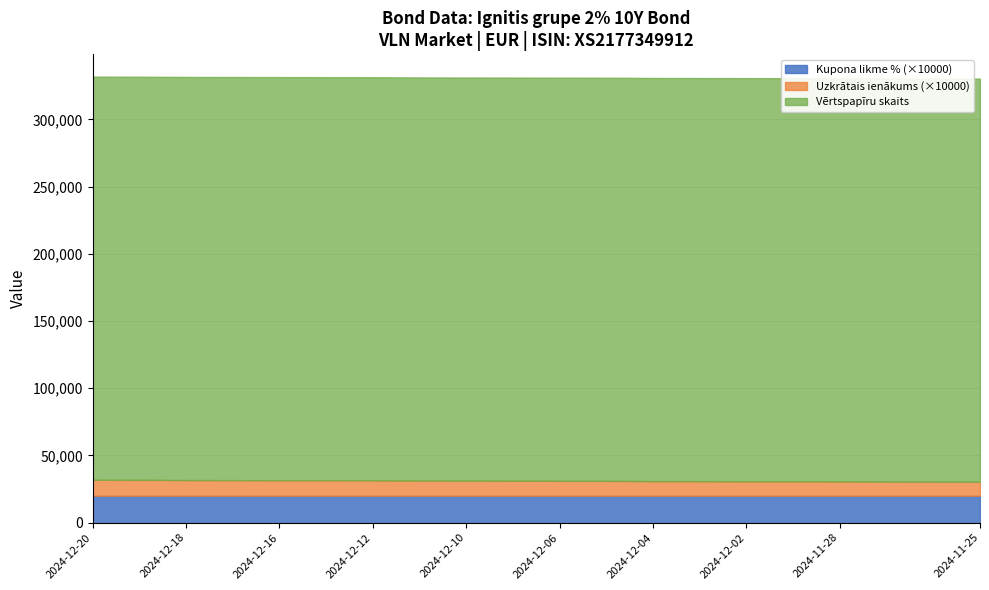

Reading left to right, transcribe all the data shown in this chart.

Kupona likme %: 2024-12-20=2.0	2024-12-19=2.0	2024-12-18=2.0	2024-12-17=2.0	2024-12-16=2.0	2024-12-13=2.0	2024-12-12=2.0	2024-12-11=2.0	2024-12-10=2.0	2024-12-09=2.0	2024-12-06=2.0	2024-12-05=2.0	2024-12-04=2.0	2024-12-03=2.0	2024-12-02=2.0	2024-11-29=2.0	2024-11-28=2.0	2024-11-27=2.0	2024-11-26=2.0	2024-11-25=2.0
Vērtspapīru skaits: 2024-12-20=300000.0	2024-12-19=300000.0	2024-12-18=300000.0	2024-12-17=300000.0	2024-12-16=300000.0	2024-12-13=300000.0	2024-12-12=300000.0	2024-12-11=300000.0	2024-12-10=300000.0	2024-12-09=300000.0	2024-12-06=300000.0	2024-12-05=300000.0	2024-12-04=300000.0	2024-12-03=300000.0	2024-12-02=300000.0	2024-11-29=300000.0	2024-11-28=300000.0	2024-11-27=300000.0	2024-11-26=300000.0	2024-11-25=300000.0
Uzkrātais ienākums: 2024-12-20=1.2	2024-12-19=1.2	2024-12-18=1.2	2024-12-17=1.2	2024-12-16=1.2	2024-12-13=1.2	2024-12-12=1.1	2024-12-11=1.1	2024-12-10=1.1	2024-12-09=1.1	2024-12-06=1.1	2024-12-05=1.1	2024-12-04=1.1	2024-12-03=1.1	2024-12-02=1.1	2024-11-29=1.1	2024-11-28=1.1	2024-11-27=1.1	2024-11-26=1.0	2024-11-25=1.0